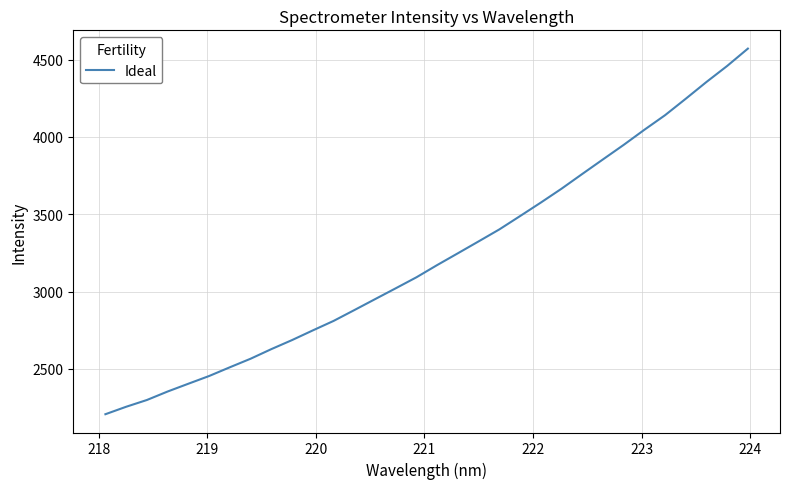

What is the difference between the second highest and second lowest values?

2204.9